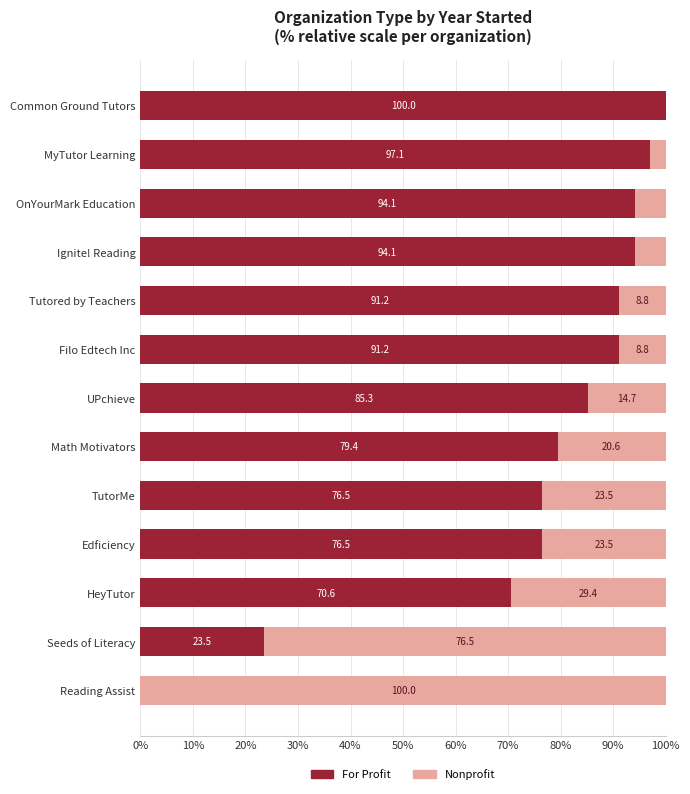

The For Profit series shows 136.0 at OnYourMark Education. True or false?

False